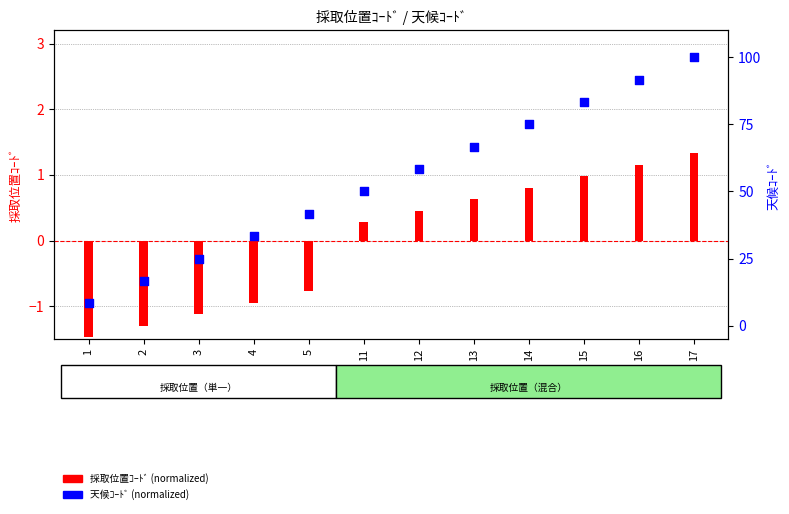

What is the total value across all series at 13?

67.3